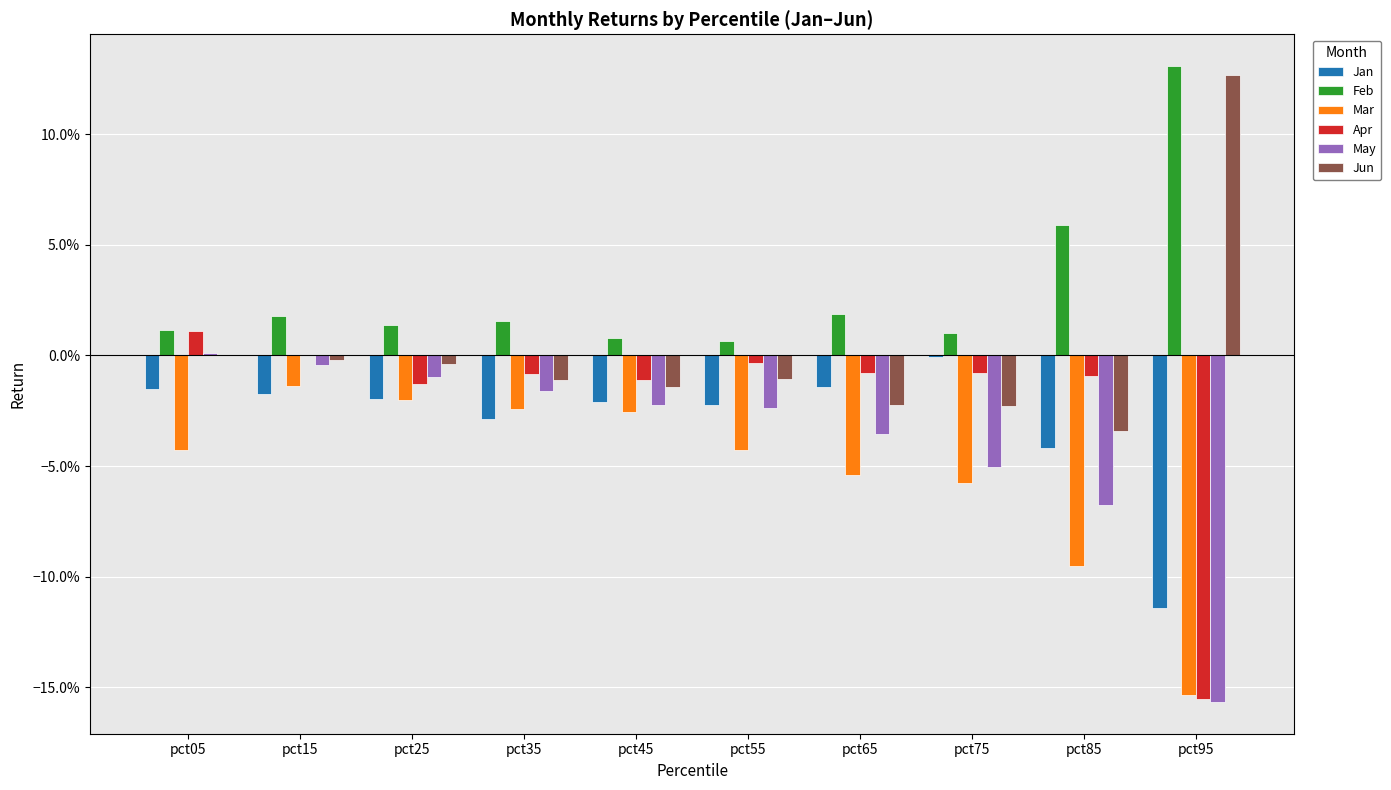

At which category is the sum across all series the highest?

pct15